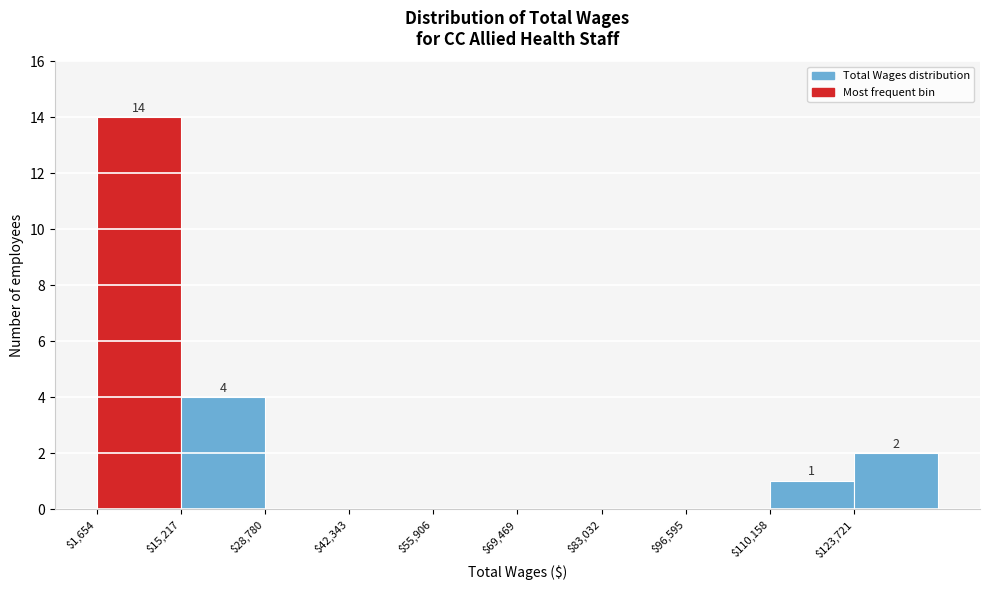

Over which range of the x-axis is the bar tallest?

2000 to 16000